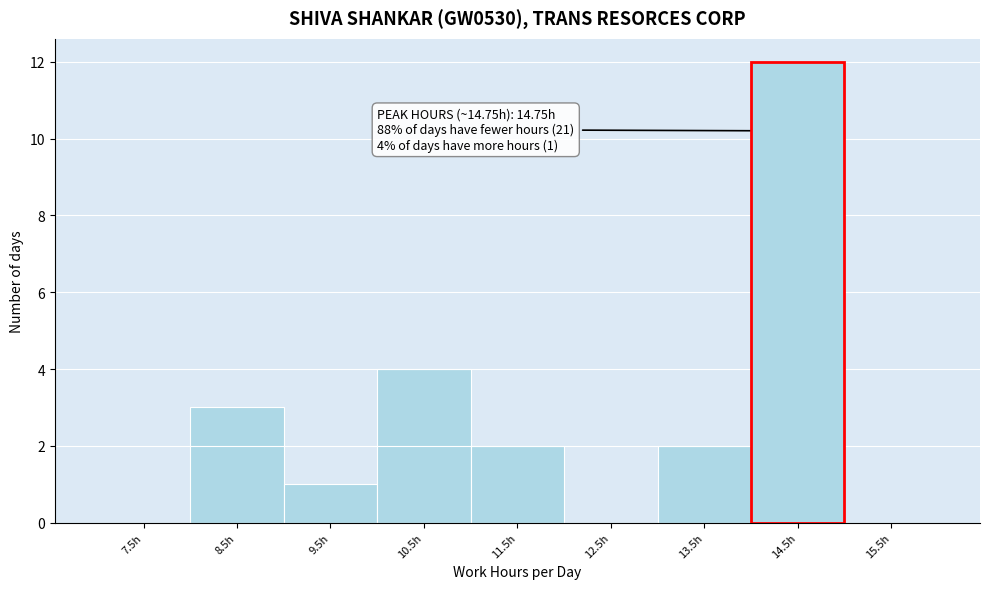

Reading left to right, what are all the values shown in this chart?

7.5h=0	8.5h=3	9.5h=1	10.5h=4	11.5h=2	12.5h=0	13.5h=2	14.5h=12	15.5h=0